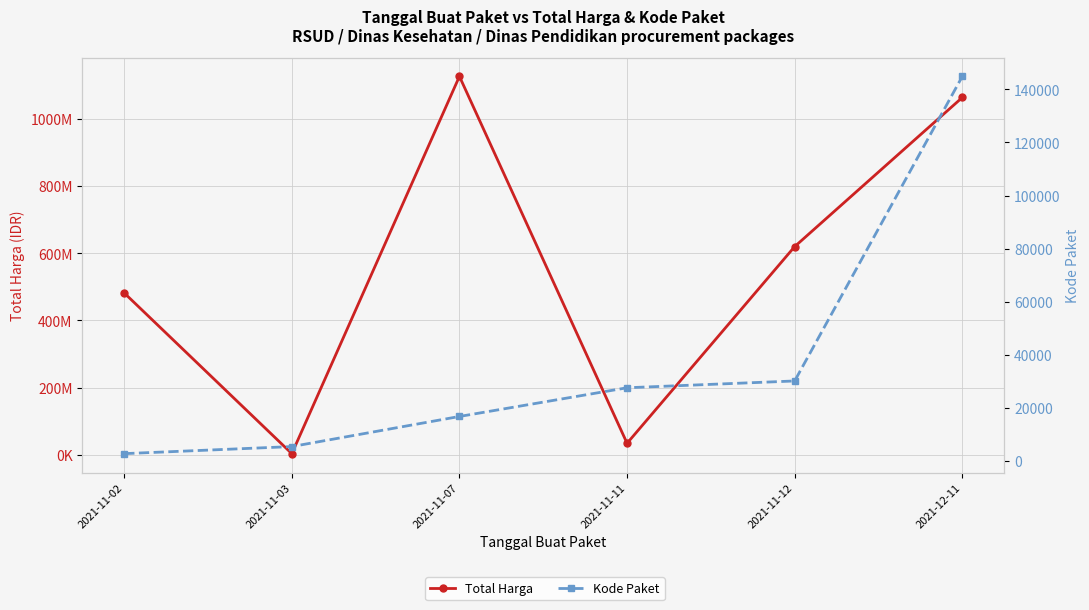

What is the label of the 2nd point from the left?

2021-11-03